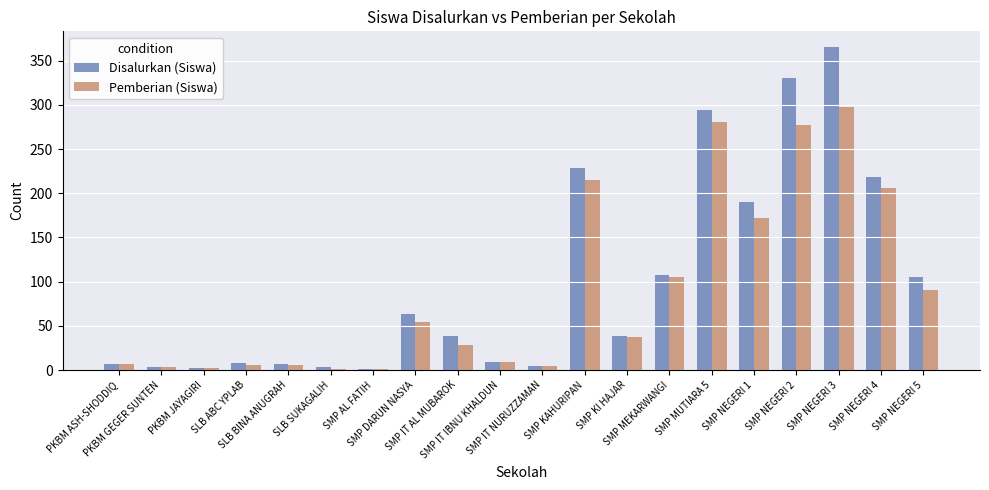

Count the number of categories in the chart.

20